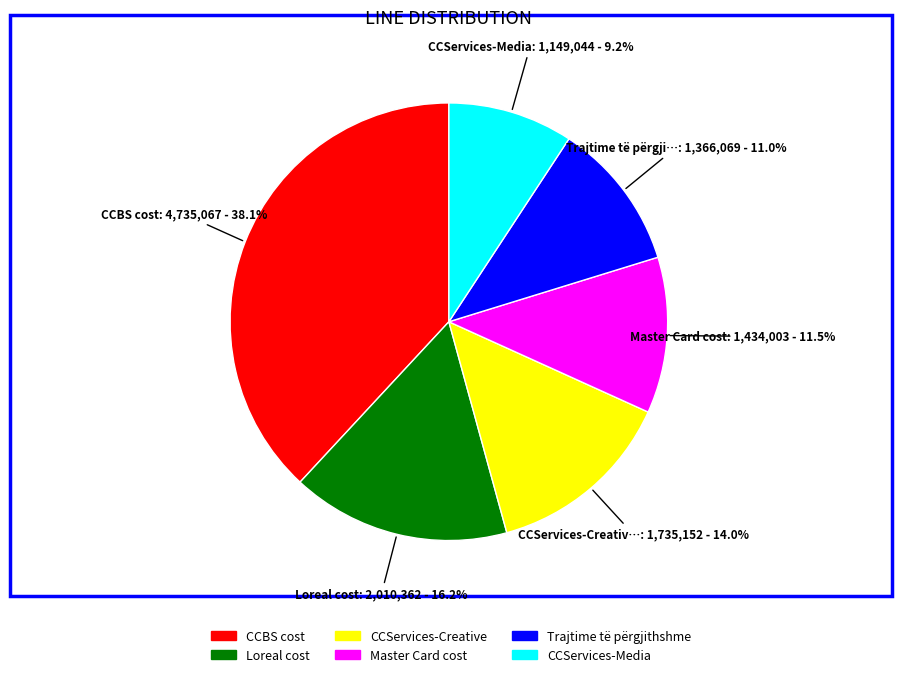

What percentage is the CCBS cost slice, to the nearest percent?

38%